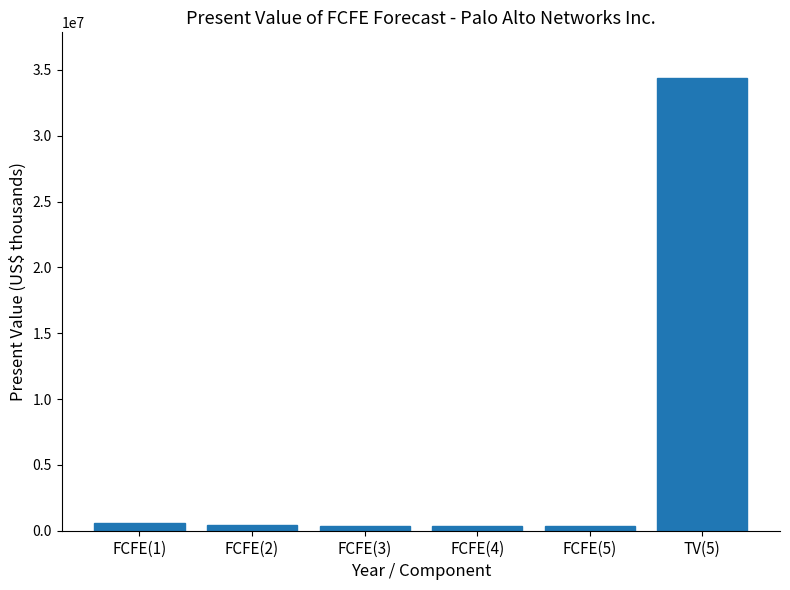

What is the greatest value displayed?

34412750